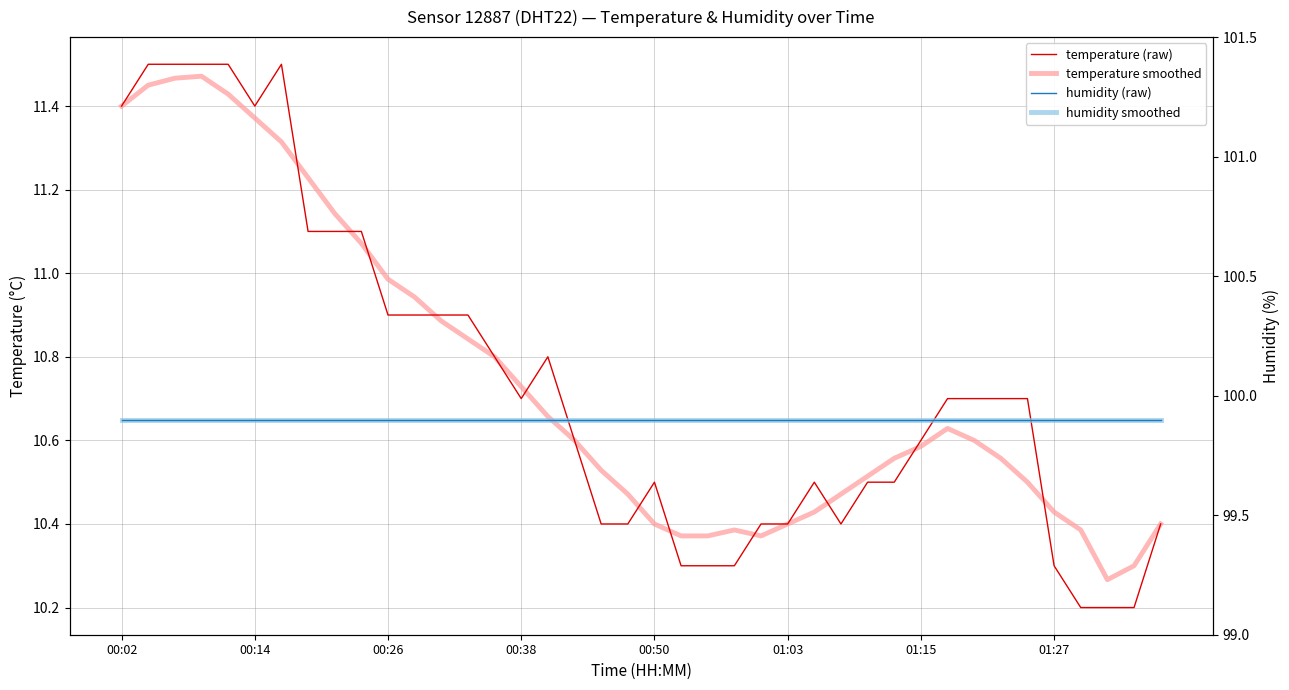

What is the maximum value shown in the chart?

99.9